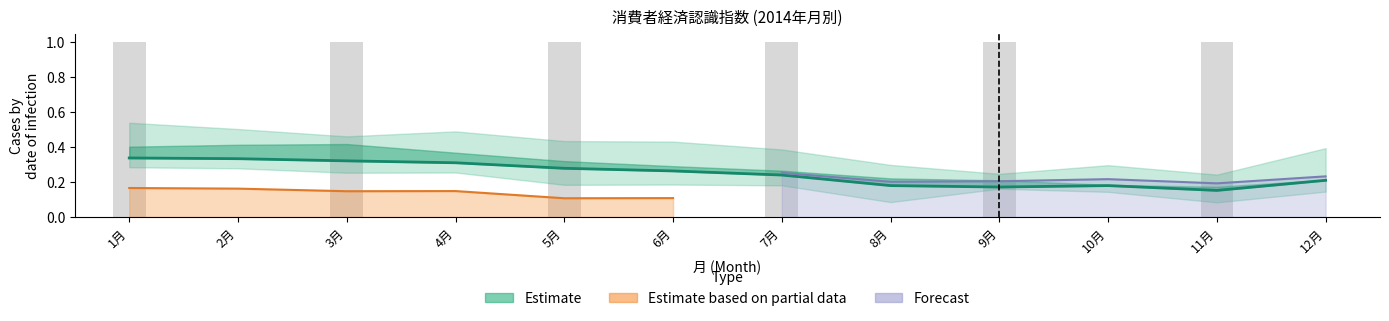

What is the label of the 5th bar from the right?

8月